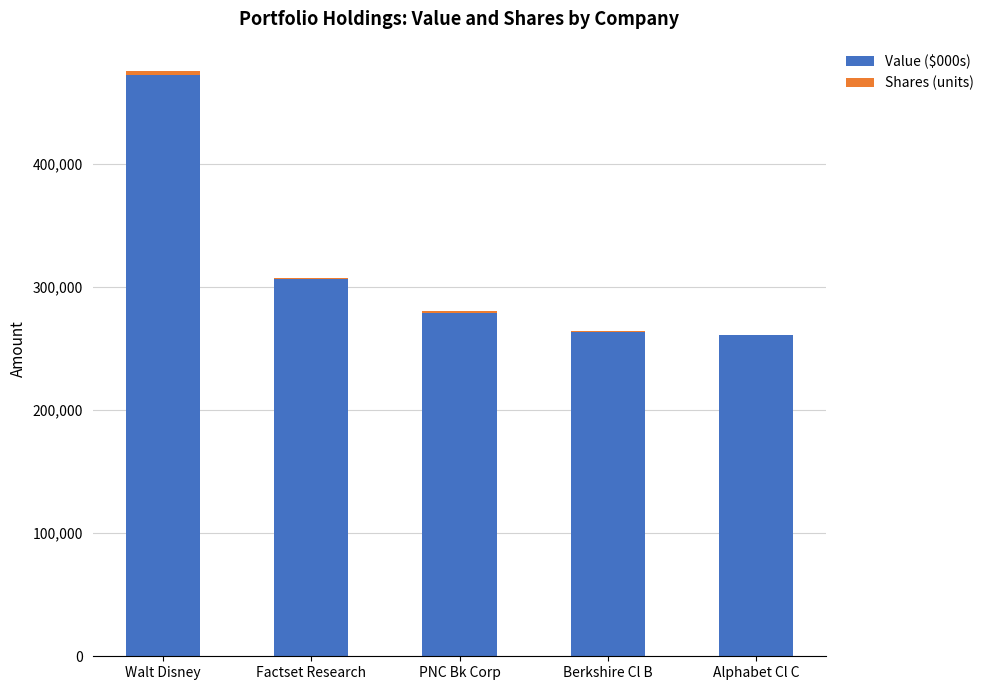

At which category is the sum across all series the highest?

Walt Disney